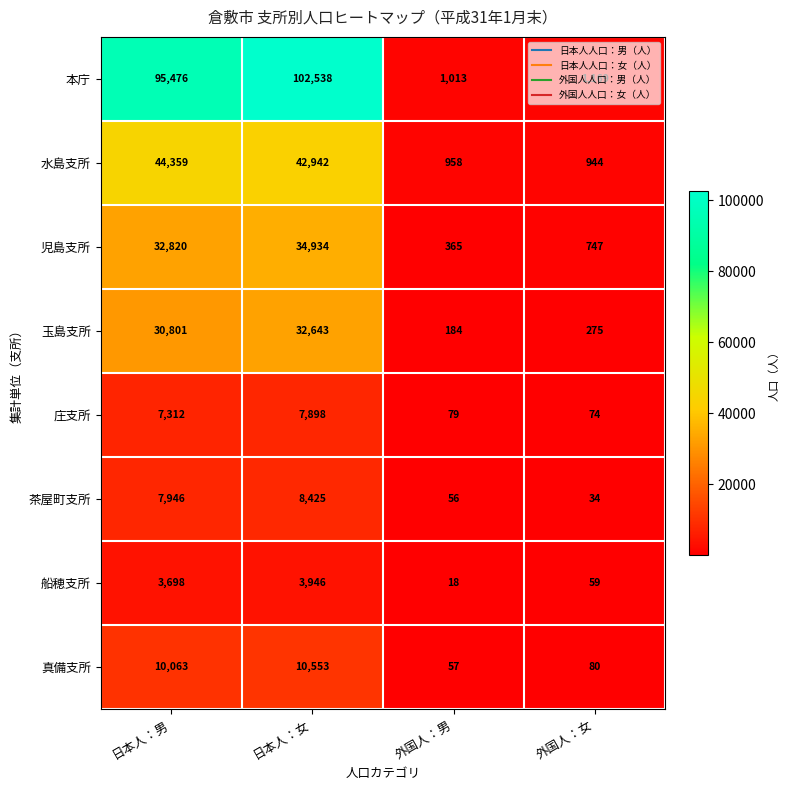

What is the difference between the maximum and minimum values in the 船穂支所 series?

3928